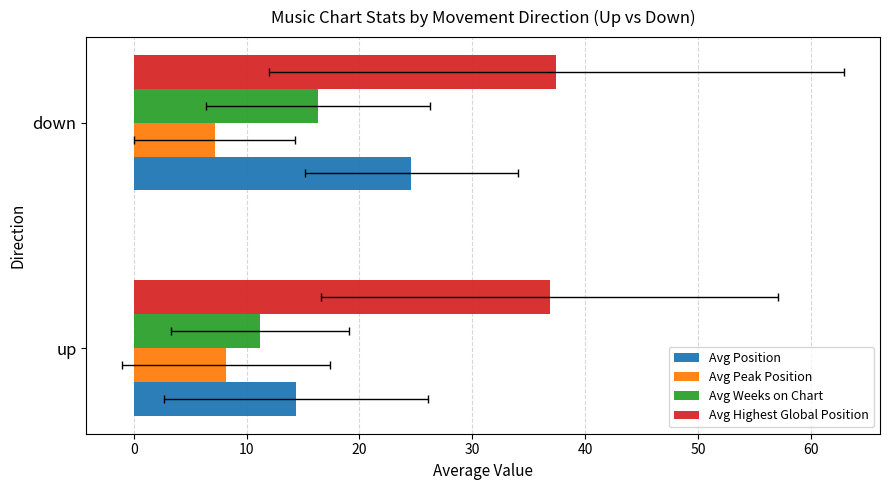

Does the chart contain stacked bars?

No